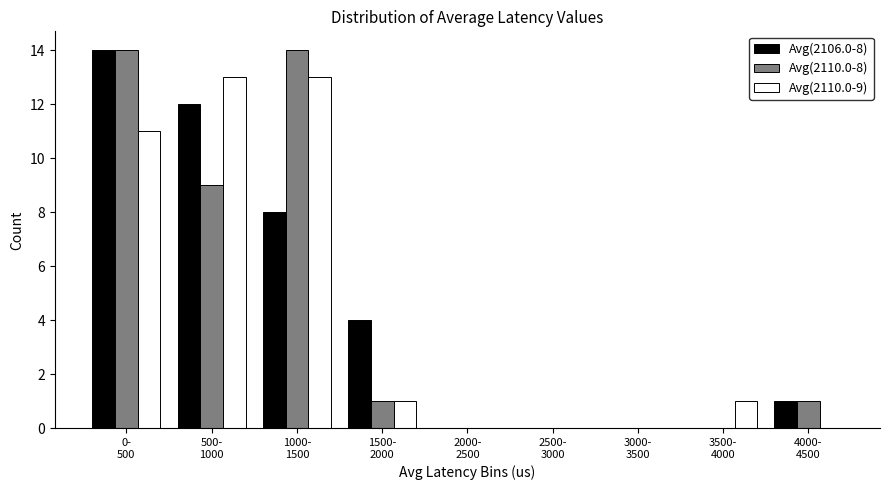

What is the greatest value displayed?

14